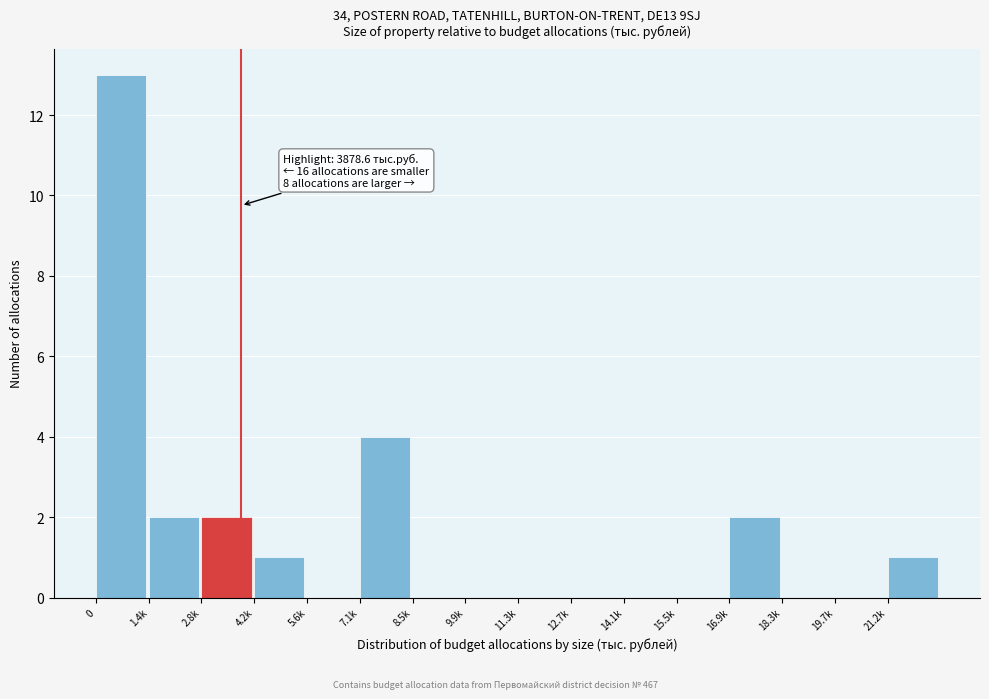

Reading right to left, transcribe all the data shown in this chart.

21.2k=1	19.7k=0	18.3k=0	16.9k=2	15.5k=0	14.1k=0	12.7k=0	11.3k=0	9.9k=0	8.5k=0	7.1k=4	5.6k=0	4.2k=1	2.8k=2	1.4k=2	0=13